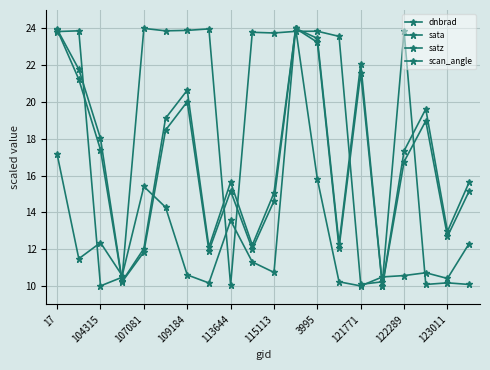

Count the number of categories in the chart.

20